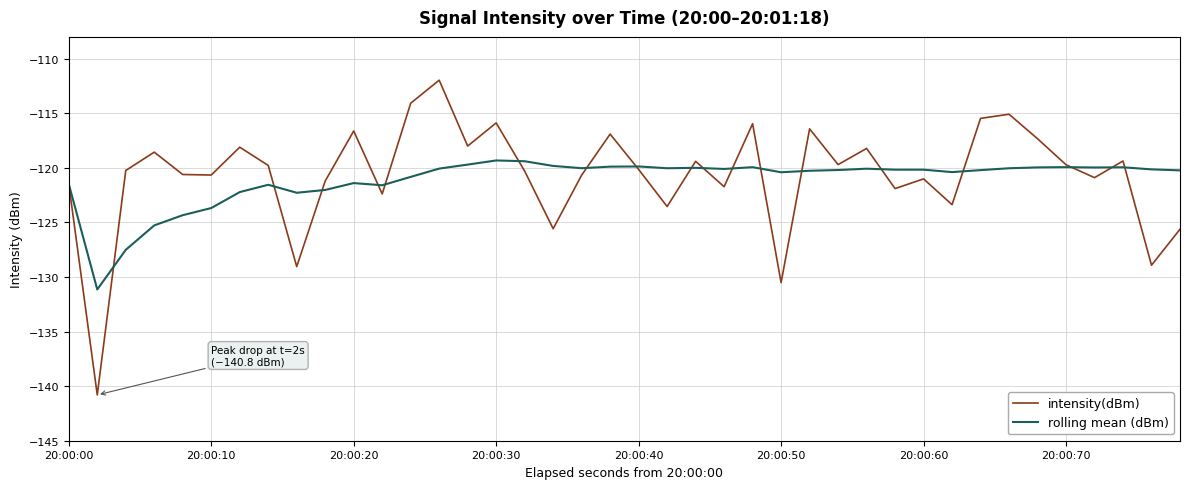

What is the minimum value for intensity(dBm)?

-140.8